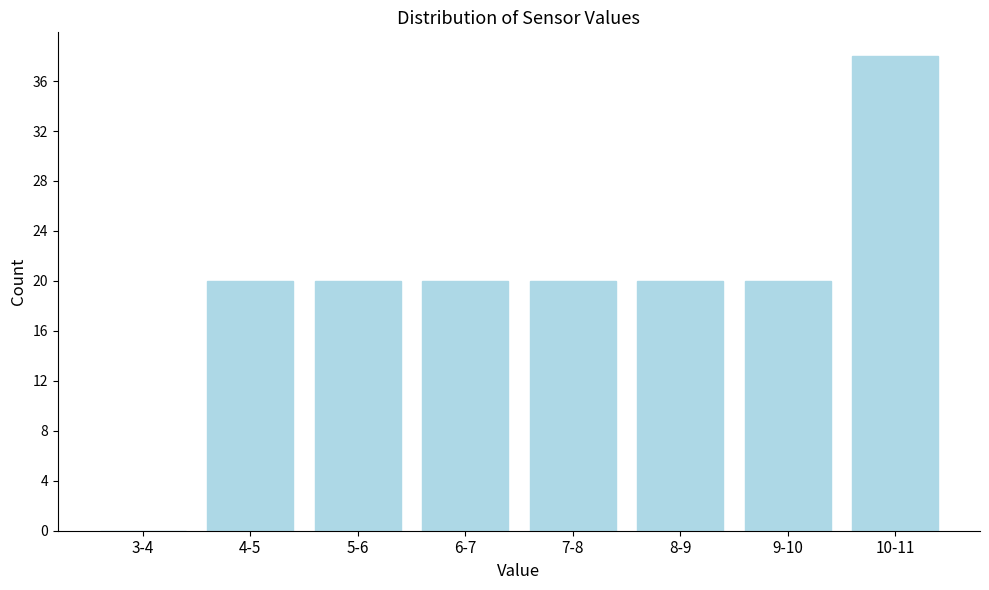

Reading left to right, extract all data points from this chart.

3-4=0	4-5=20	5-6=20	6-7=20	7-8=20	8-9=20	9-10=20	10-11=38